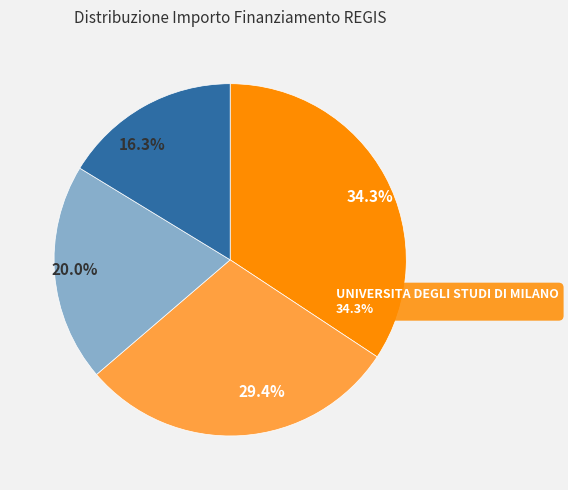

Approximately how many times larger is the value at UNIVERSITA DEGLI STUDI DI PAVIA compared to UNIVERSITA DEGLI STUDI DI MILANO?

0.5